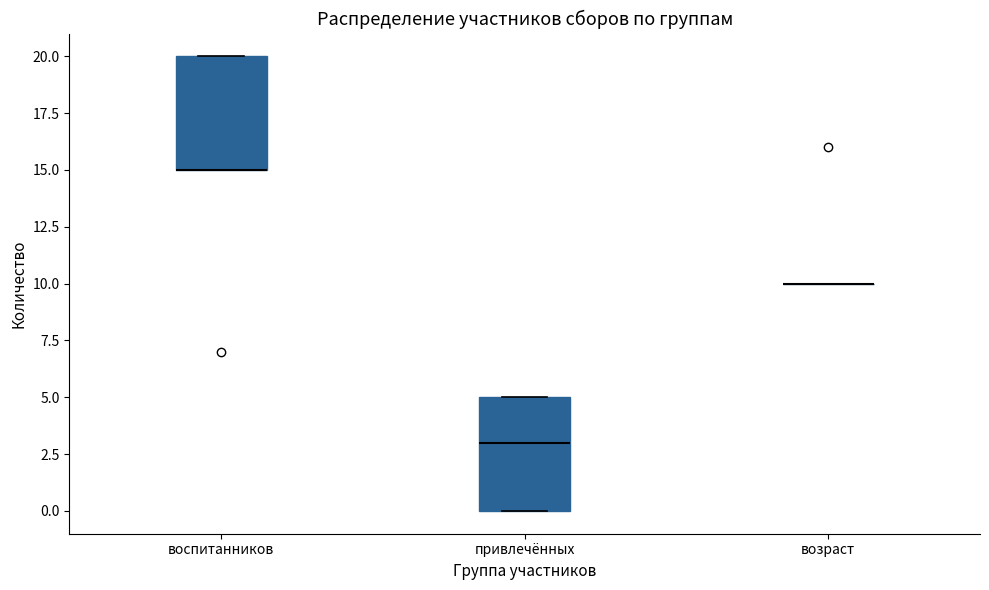

Reading left to right, read every box against the y-axis: the position of its median line, the range the box covers, and the ends of its whiskers. The values are not printed on the chart, so give them approximately, as read against the axis.

воспитанников: median 15 (drawn on the box's lower edge), box 15 to 20, whiskers 15 to 20
привлечённых: median 3, box 0 to 5, whiskers 0 to 5
возраст: box collapsed to a line at 10, whiskers 10 to 10